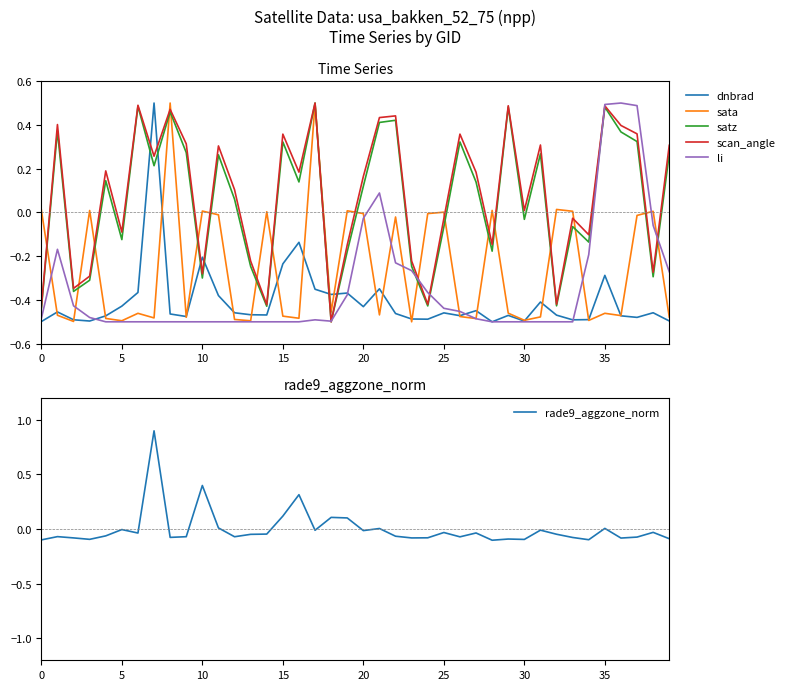

At how many categories does at least one series exceed 0?

34